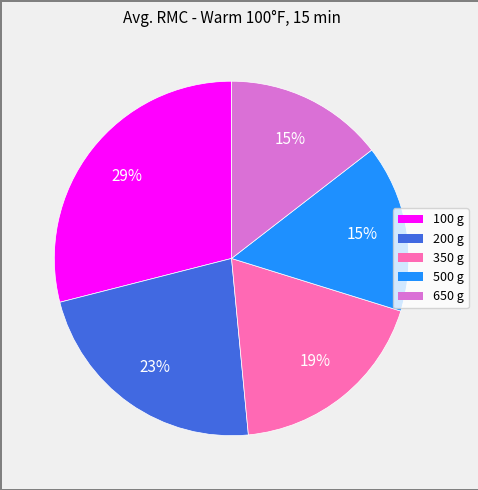

Does 650 g represent more than half of the total?

No